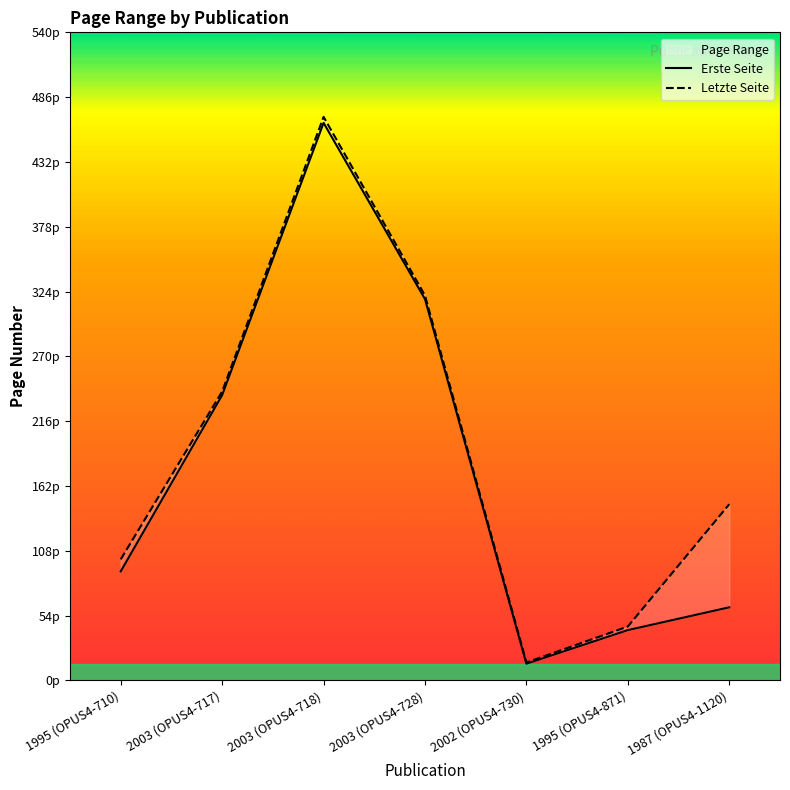

Which series has the widest spread of values?

Letzte Seite